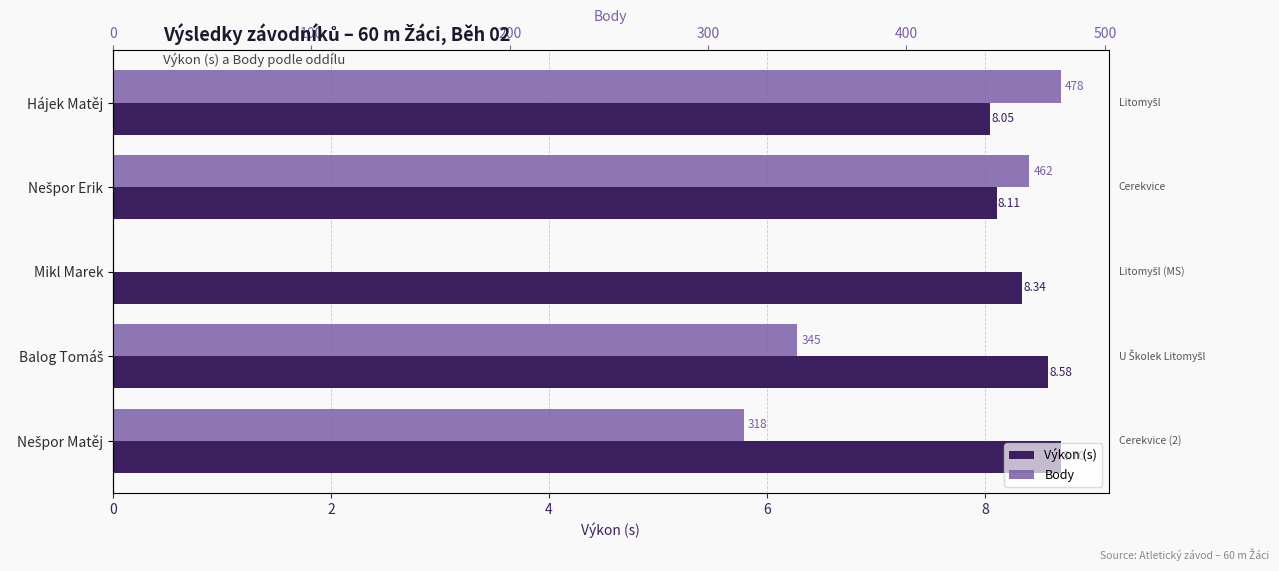

What is the spread (max minus min) of values at 8?

309.3